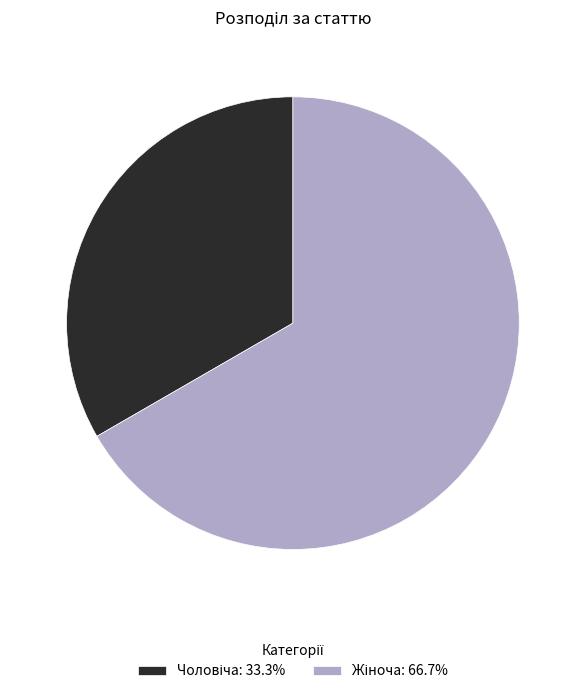

Does any single category account for the majority?

Yes